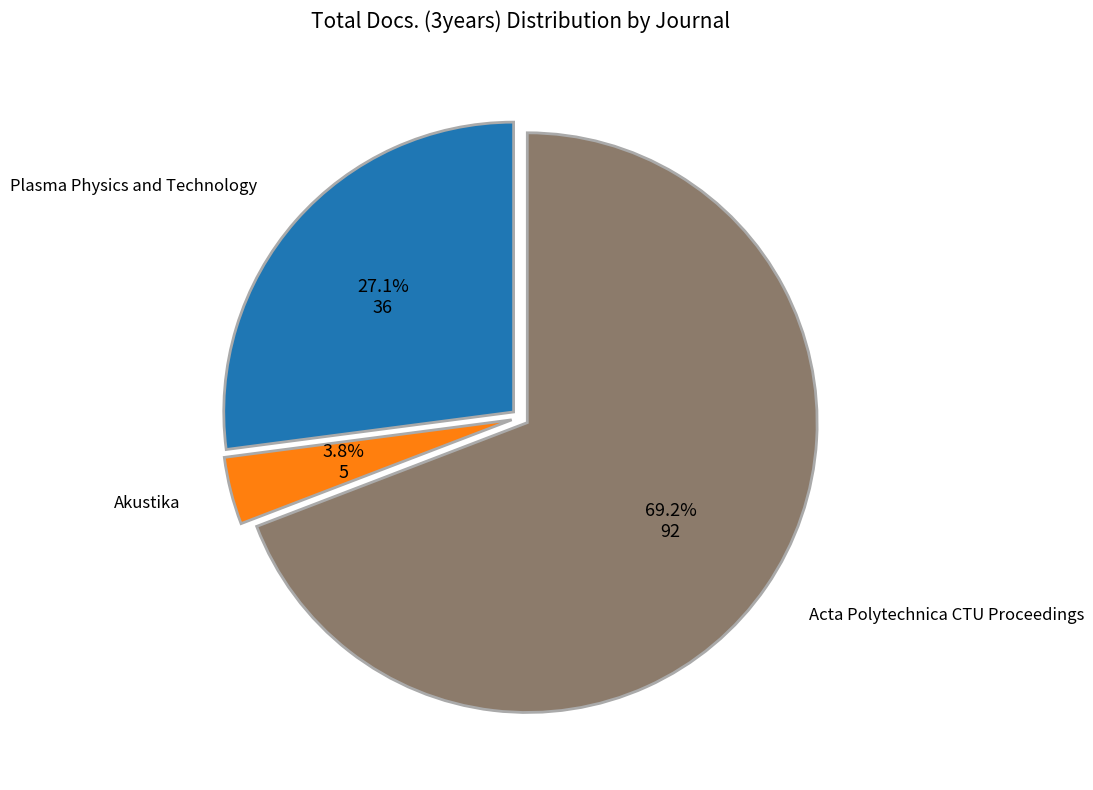

The Acta Polytechnica CTU Proceedings slice represents 69% of the pie. True or false?

True